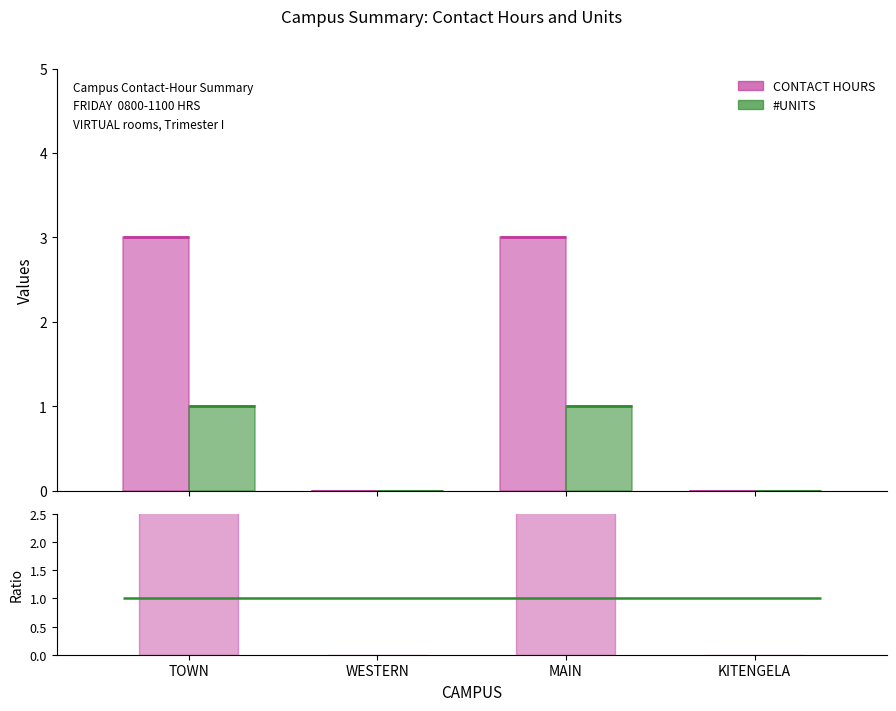

How many bars are there in each group?

2